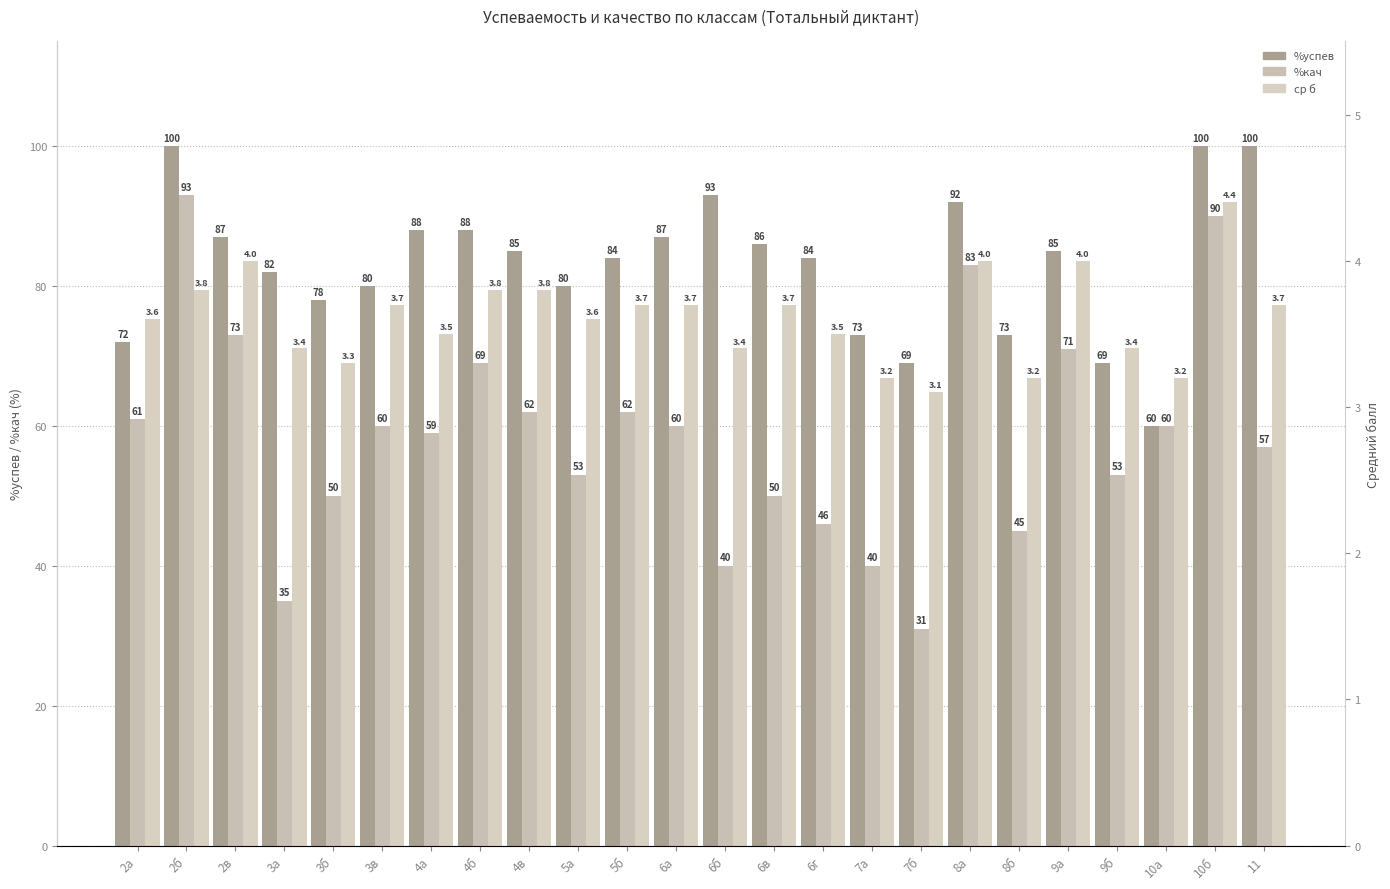

List the labels in order of %успев value, smallest first.

10а, 7б, 9б, 2а, 7а, 8б, 3б, 3в, 5а, 3а, 5б, 6г, 4в, 9а, 6в, 2в, 6а, 4а, 4б, 8а, 6б, 2б, 10б, 11